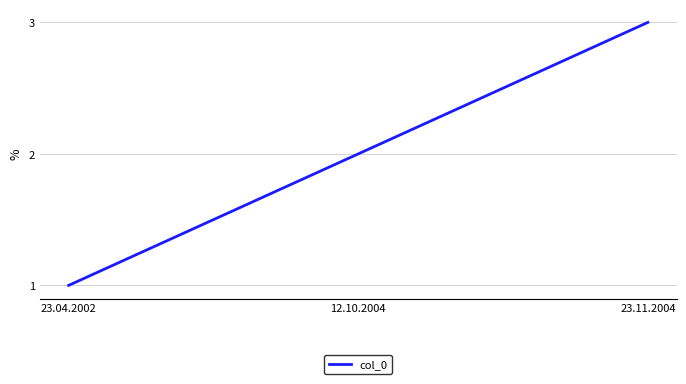

Reading left to right, list all the values displayed in this chart.

23.04.2002=1	12.10.2004=2	23.11.2004=3